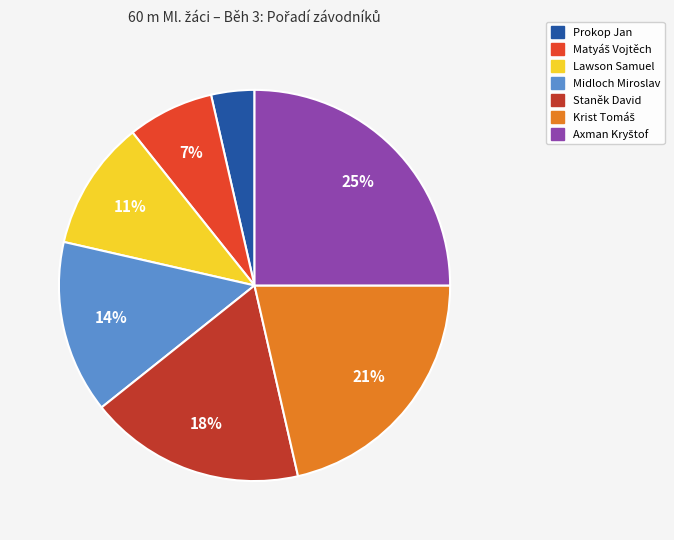

Which slice is the smallest?

Prokop Jan